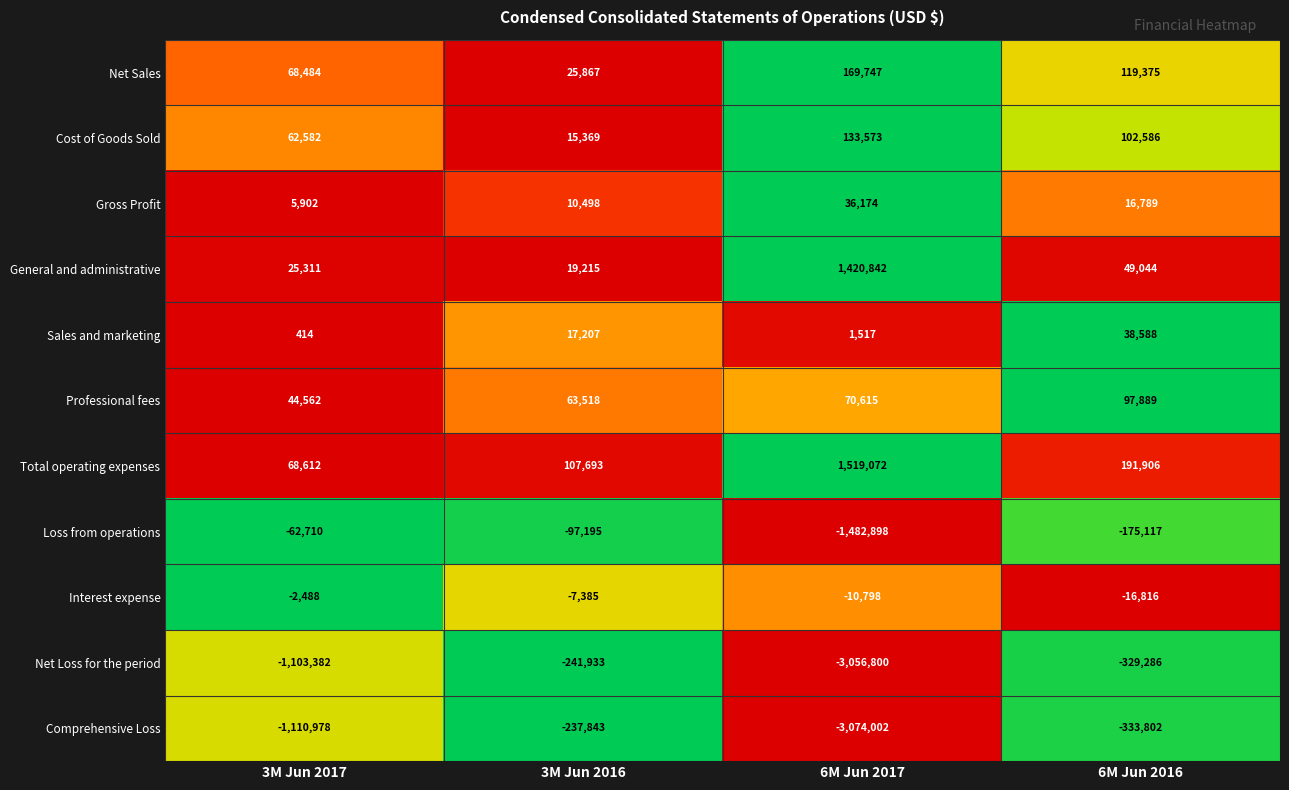

What is the sum of the Cost of Goods Sold values at 6M Jun 2016 and 3M Jun 2016?

117955